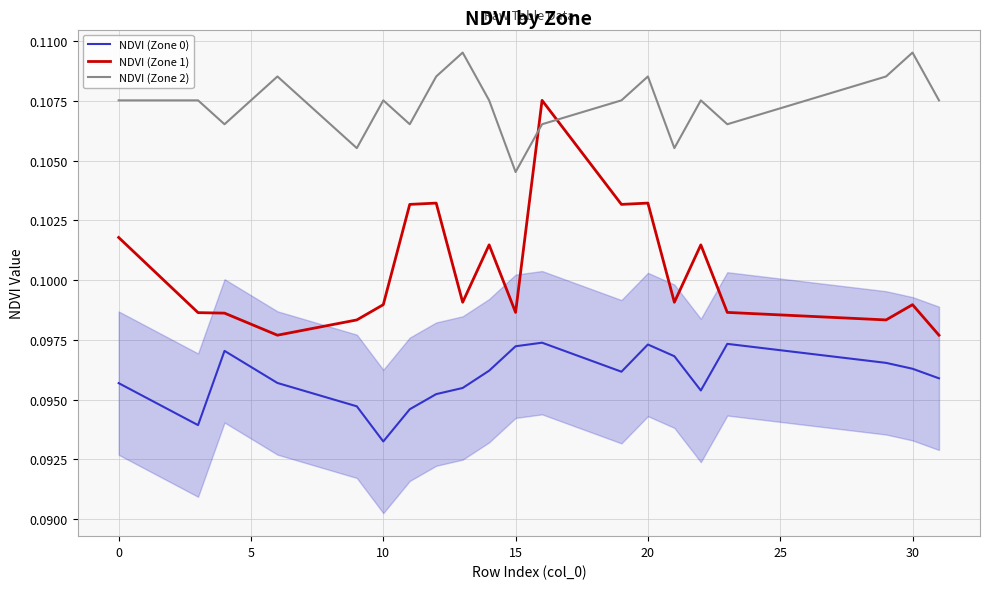

Which series has the widest spread of values?

NDVI (Zone 1)